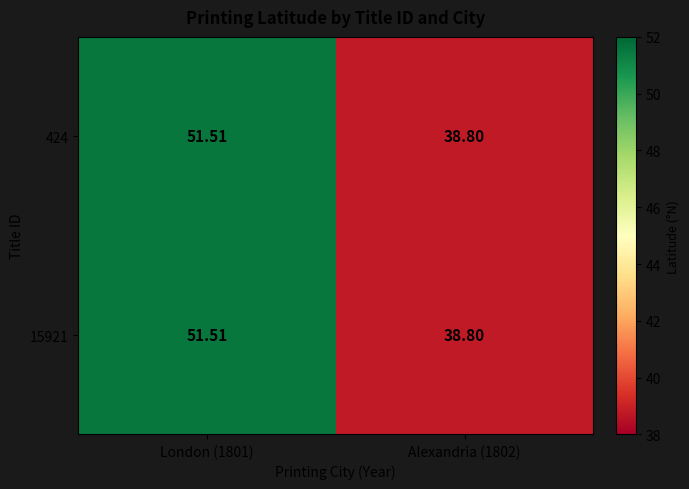

Rank the series at Alexandria (1802) from highest to lowest value.

424, 15921